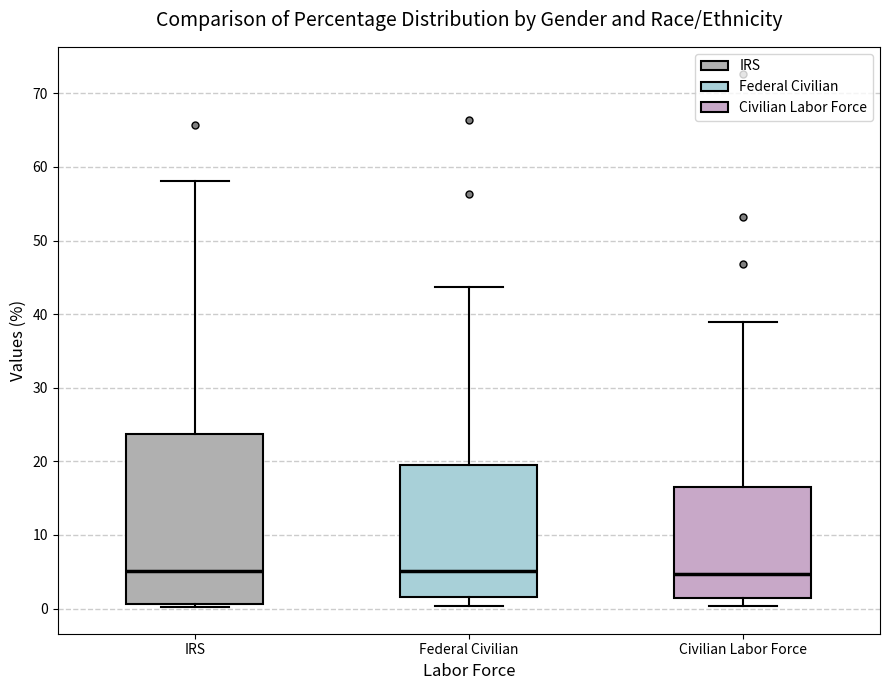

Where does the lower whisker of the box for Civilian Labor Force end on the y-axis? The values are not printed on the chart, so give them approximately, as read against the axis.

0